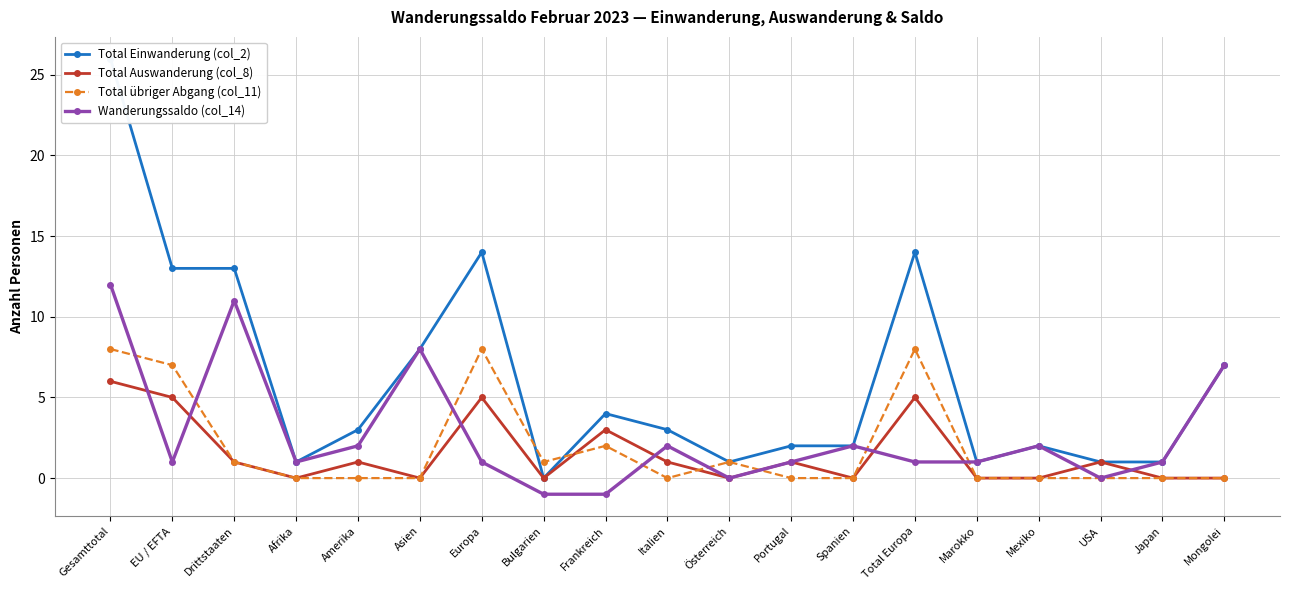

What position from the right is EU / EFTA?

18